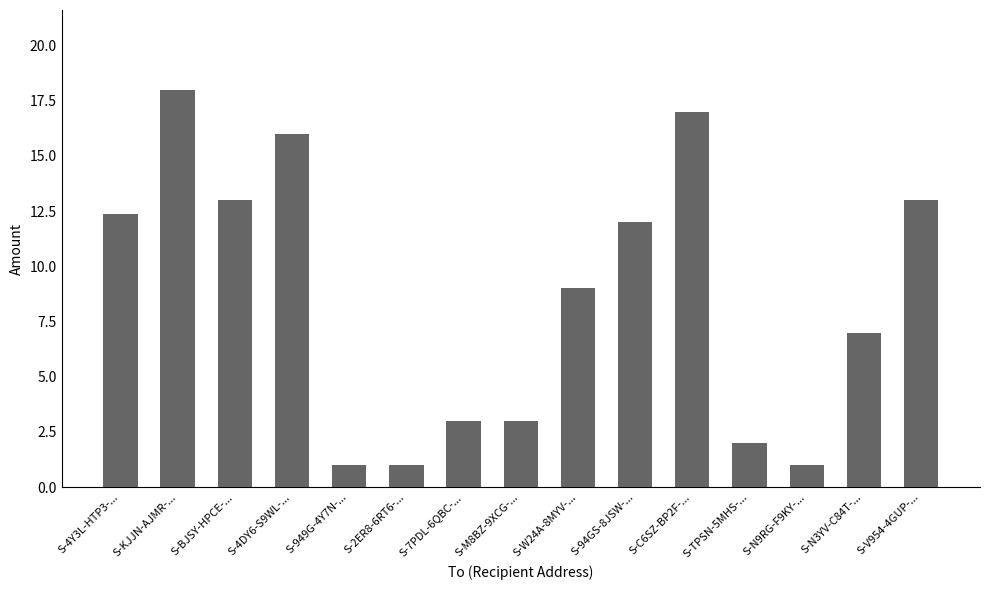

What position from the left is S-V954-4GUP-...?

15